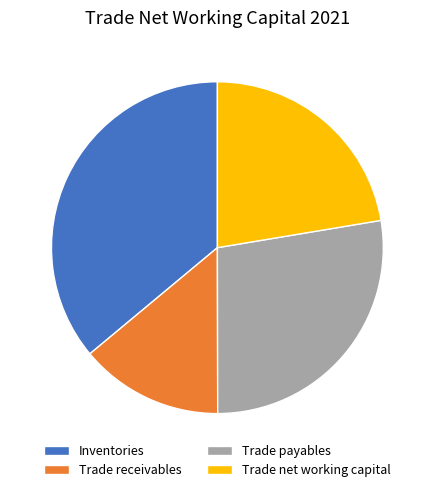

Approximately how many times larger is the value at Inventories compared to Trade receivables?

2.6